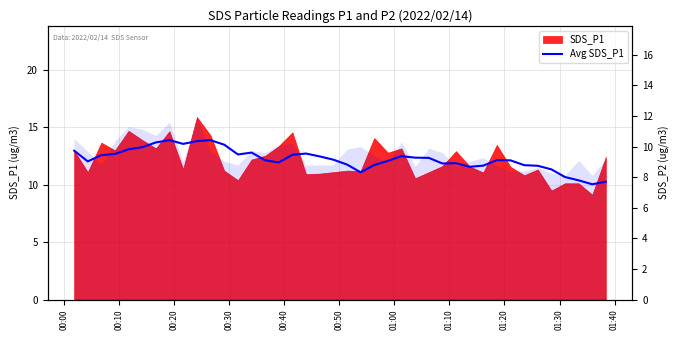

How many values are below 12?

15